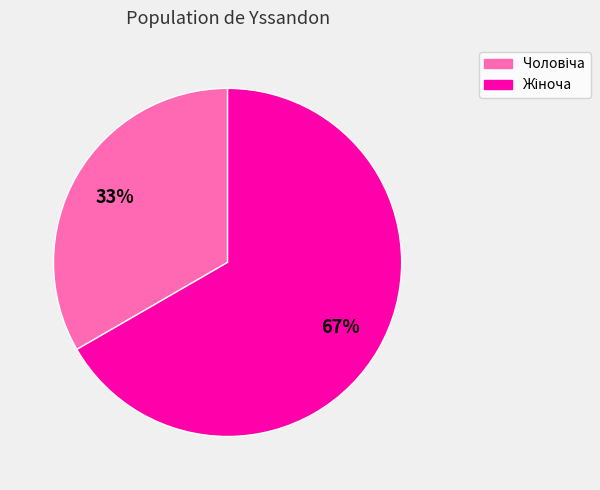

Is there a majority slice in this chart?

Yes